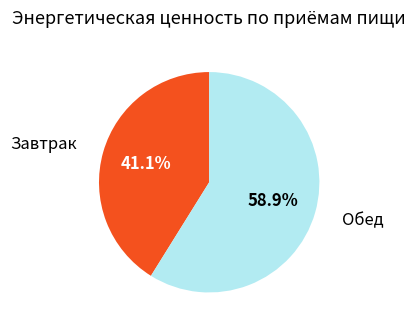

What percentage is NOT represented by Завтрак?

58.9%